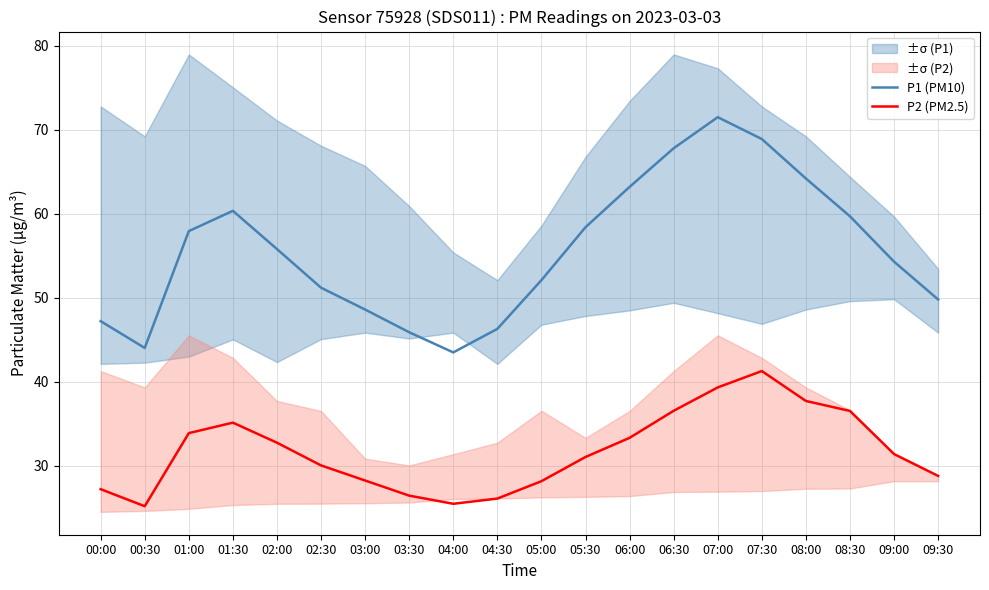

Which category has the highest value in the P1 (PM10) series?

07:00